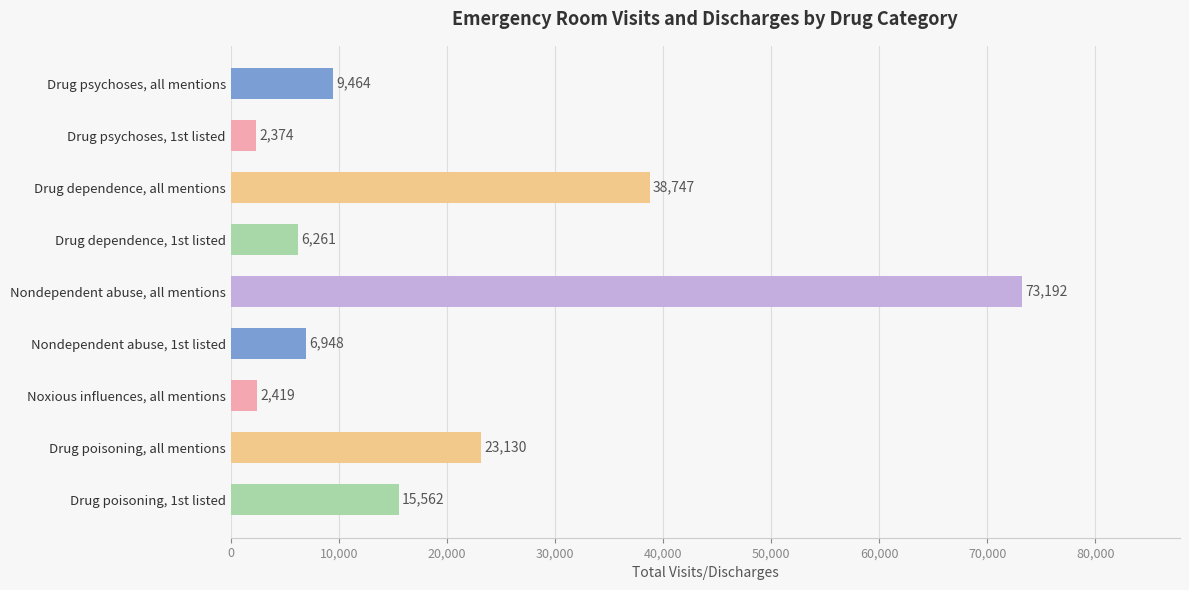

What is the value of the 2nd bar from the top?

2374